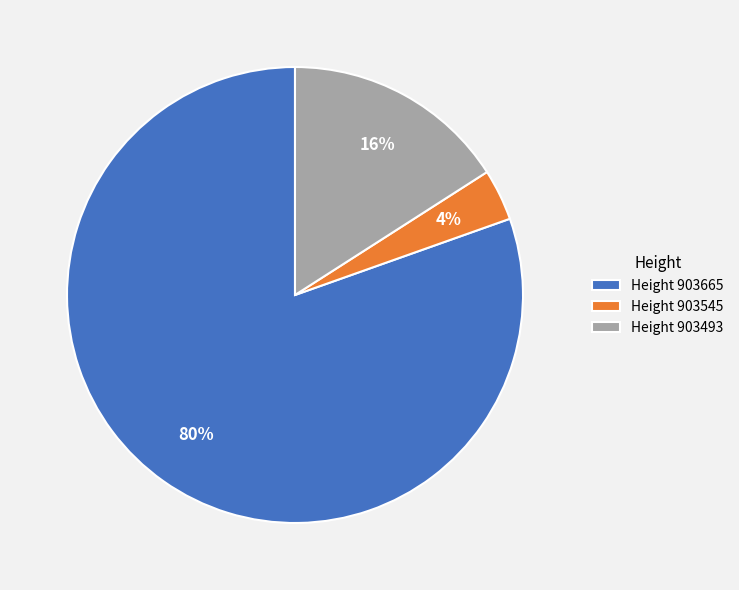

The Height 903493 slice represents 11% of the pie. True or false?

False